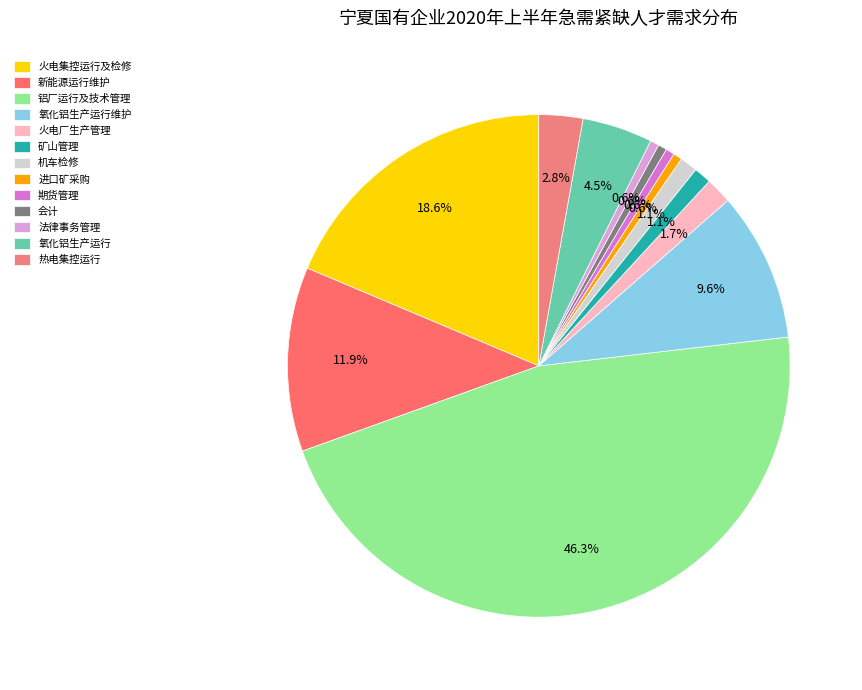

True or false: 进口矿采购 accounts for 13% of the total.

False